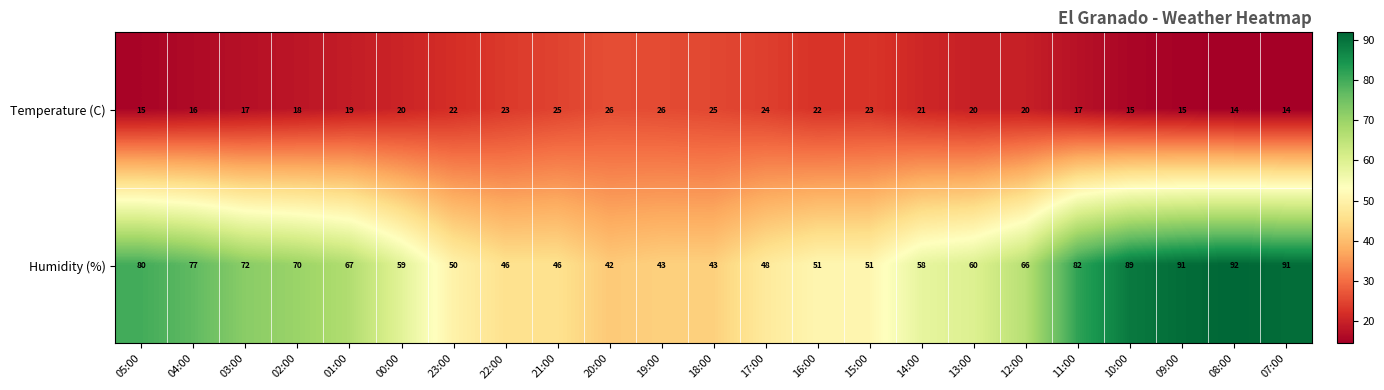

How many categories are shown in the chart?

23